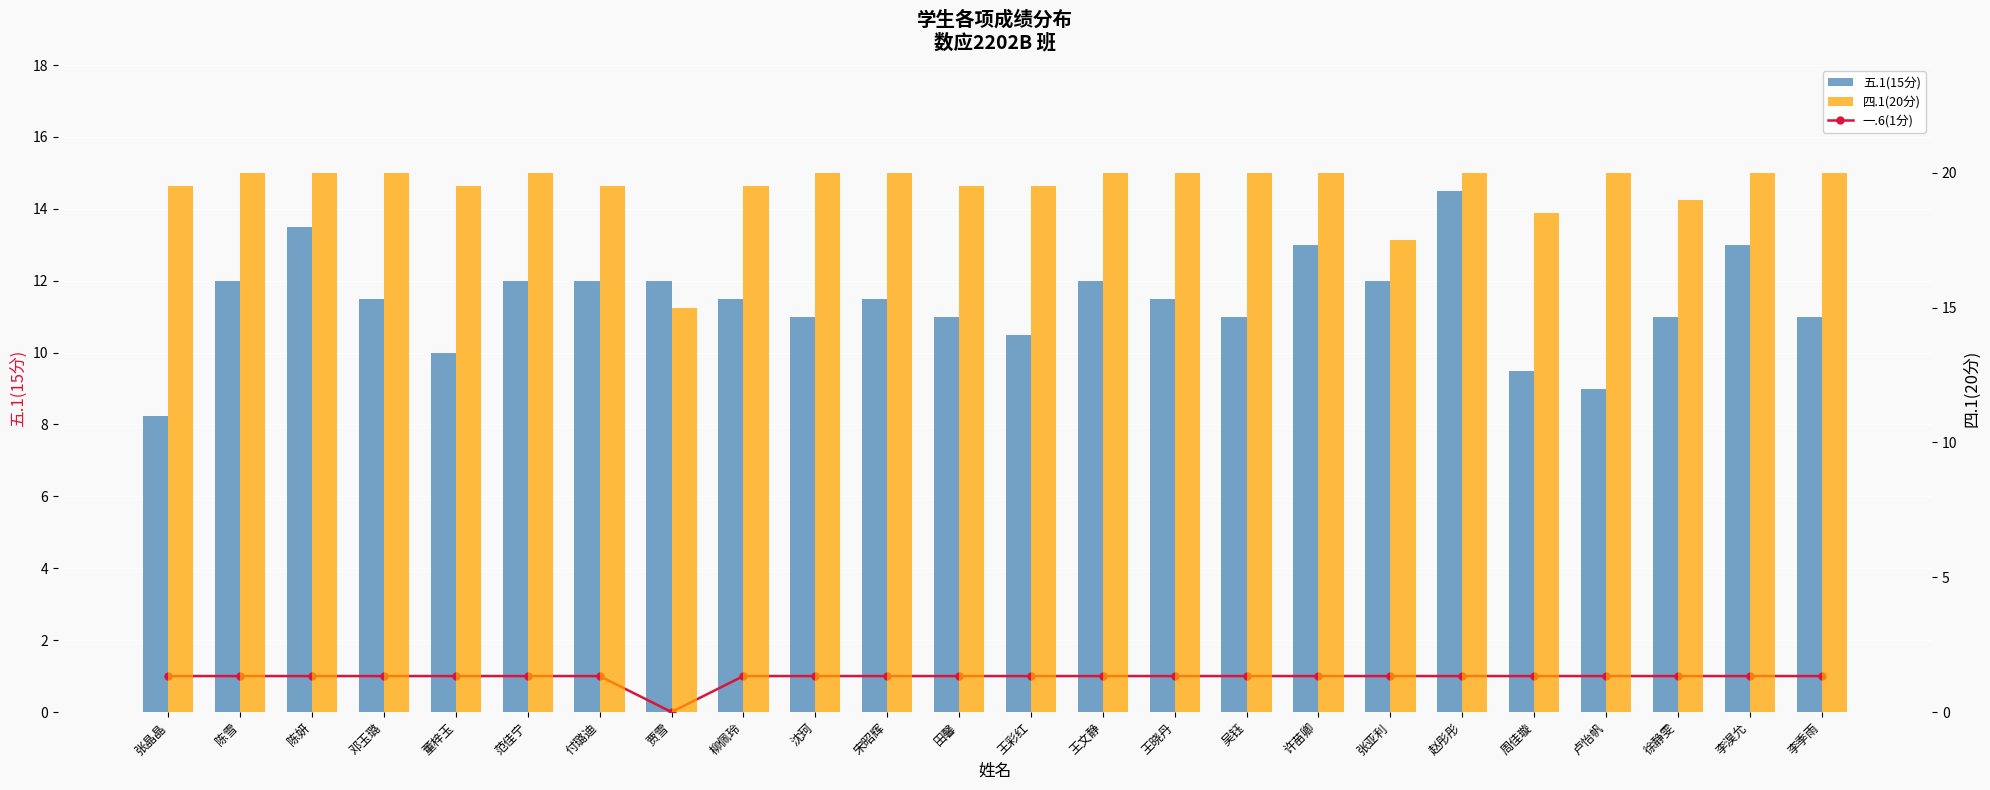

Reading left to right, what are all the values shown in this chart?

一.6(1分): 1.0	1.0	1.0	1.0	1.0	1.0	1.0	0.0	1.0	1.0	1.0	1.0	1.0	1.0	1.0	1.0	1.0	1.0	1.0	1.0	1.0	1.0	1.0	1.0
五.1(15分): 8.2	12.0	13.5	11.5	10.0	12.0	12.0	12.0	11.5	11.0	11.5	11.0	10.5	12.0	11.5	11.0	13.0	12.0	14.5	9.5	9.0	11.0	13.0	11.0
四.1(20分): 19.5	20.0	20.0	20.0	19.5	20.0	19.5	15.0	19.5	20.0	20.0	19.5	19.5	20.0	20.0	20.0	20.0	17.5	20.0	18.5	20.0	19.0	20.0	20.0